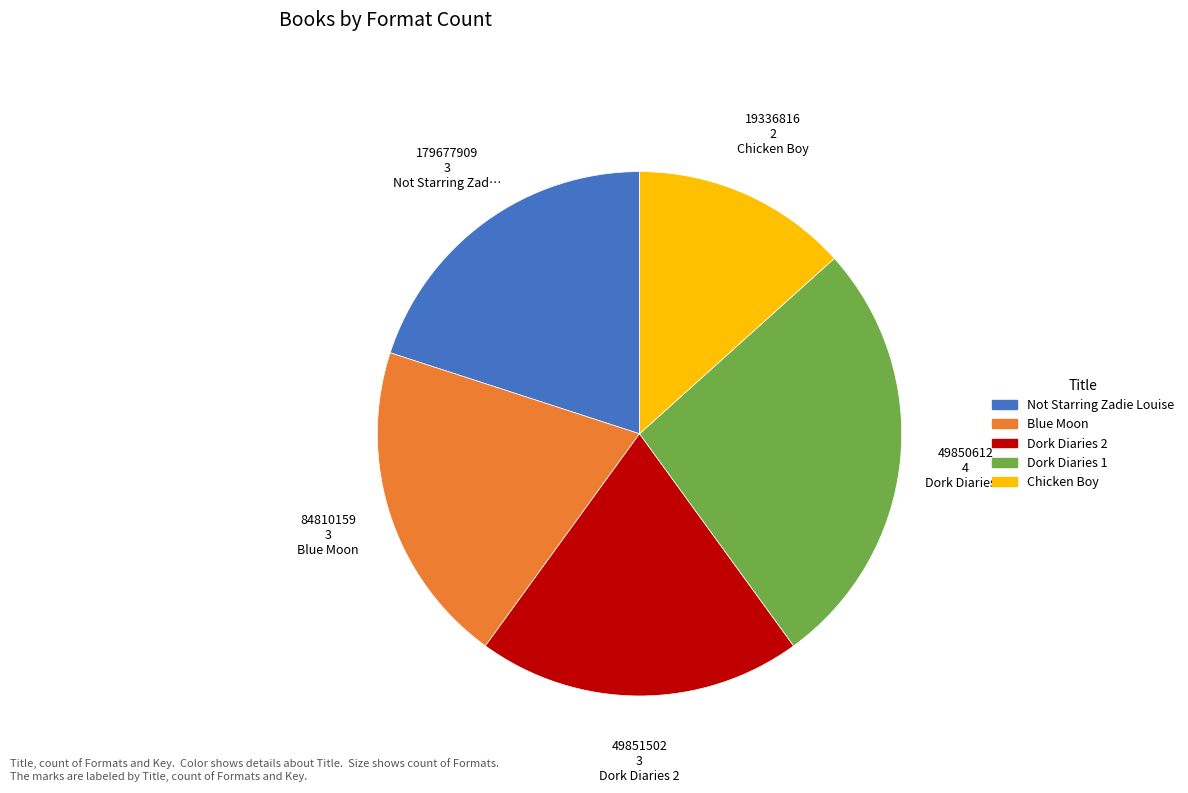

True or false: Dork Diaries 2 accounts for 8% of the total.

False